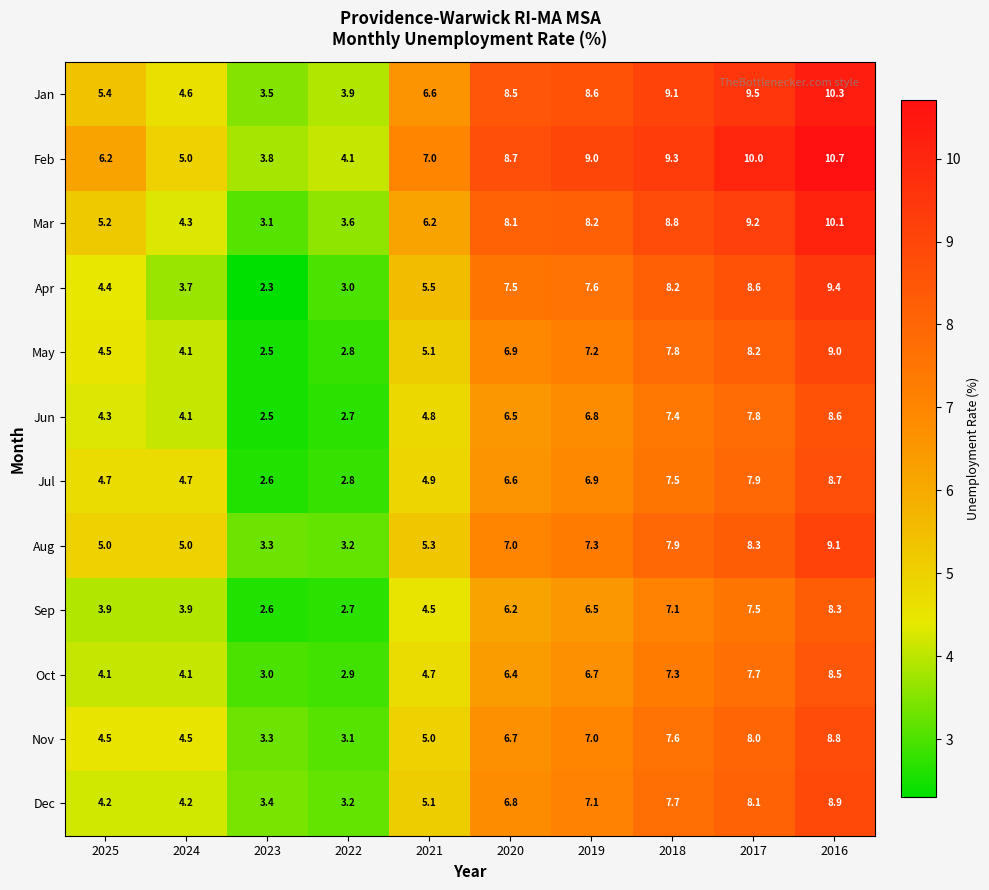

What is the maximum value for Mar?

10.1